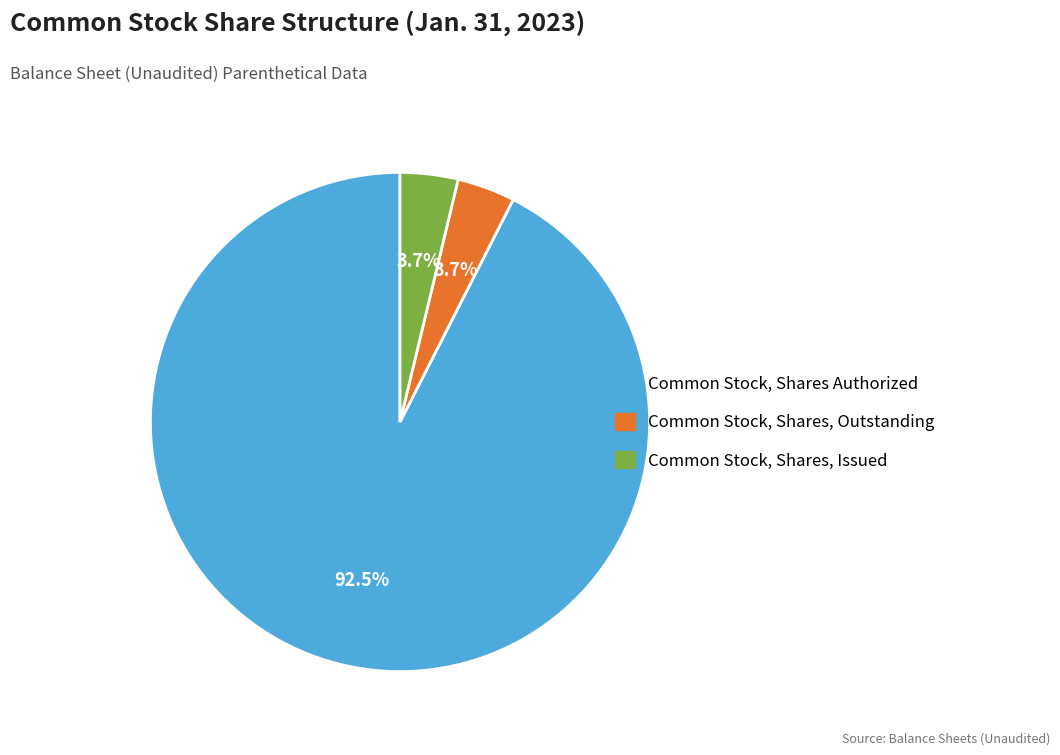

Which category has the biggest portion of the pie?

Common Stock, Shares Authorized